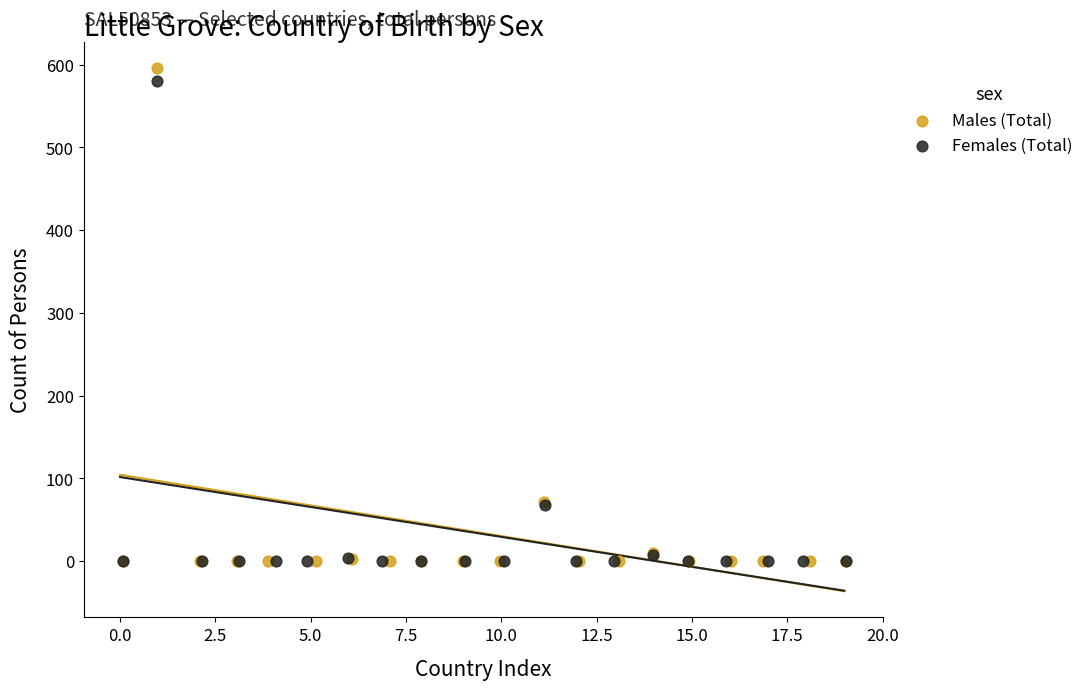

Which series has the largest Y range (max minus min)?

Males (Total)